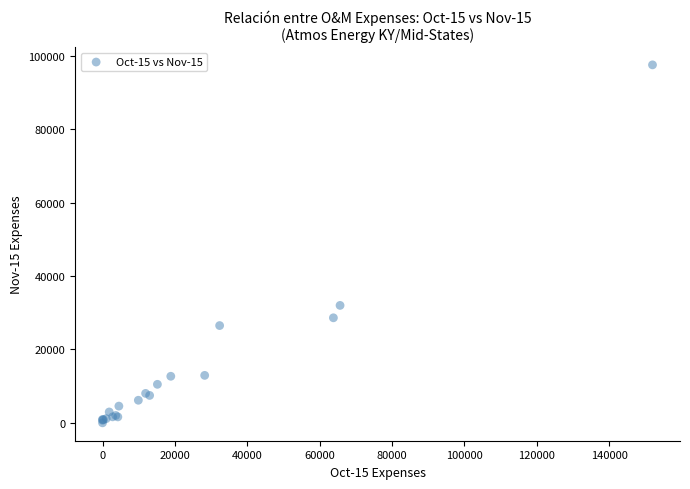

What Y value in the scatter plot is closest to 48784?

32005.5